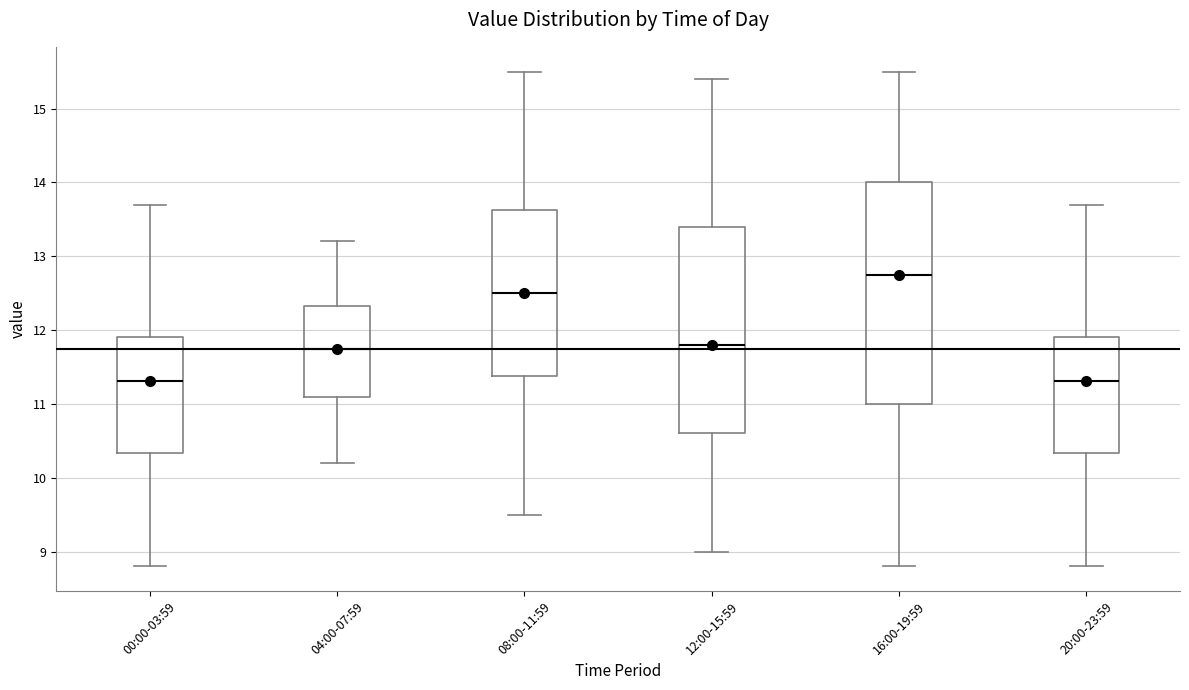

Reading left to right, read every box against the y-axis: the position of its median line, the range the box covers, and the ends of its whiskers. The values are not printed on the chart, so give them approximately, as read against the axis.

00:00-03:59: median 11.3, box 10.3 to 11.9, whiskers 8.8 to 13.7
04:00-07:59: median 11.8, box 11.1 to 12.3, whiskers 10.2 to 13.2
08:00-11:59: median 12.5, box 11.4 to 13.6, whiskers 9.5 to 15.5
12:00-15:59: median 11.8, box 10.6 to 13.4, whiskers 9.0 to 15.4
16:00-19:59: median 12.8, box 11.0 to 14.0, whiskers 8.8 to 15.5
20:00-23:59: median 11.3, box 10.3 to 11.9, whiskers 8.8 to 13.7